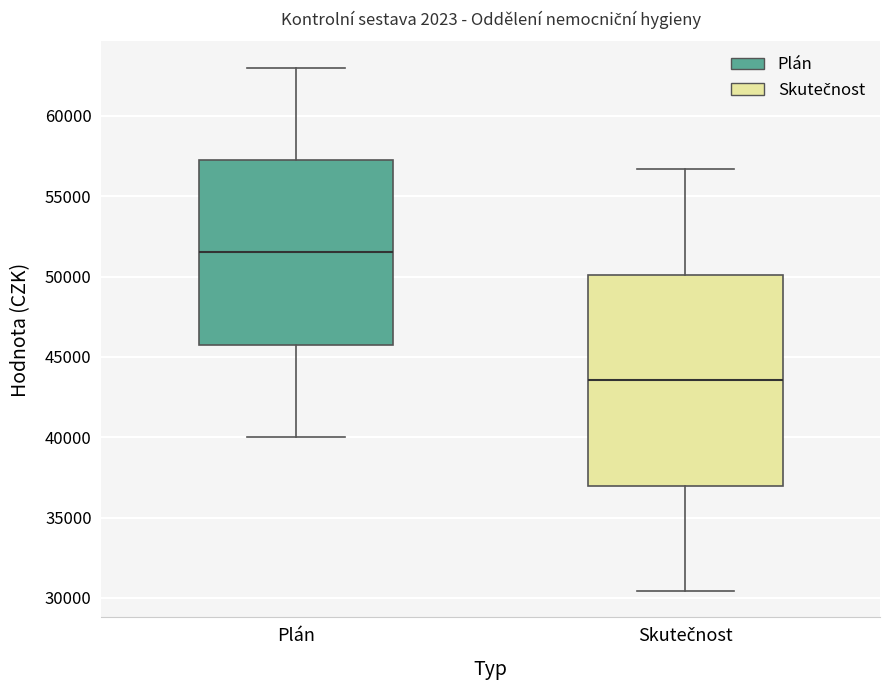

Where is the lower edge of the box for Skutečnost on the y-axis? The values are not printed on the chart, so give them approximately, as read against the axis.

37000